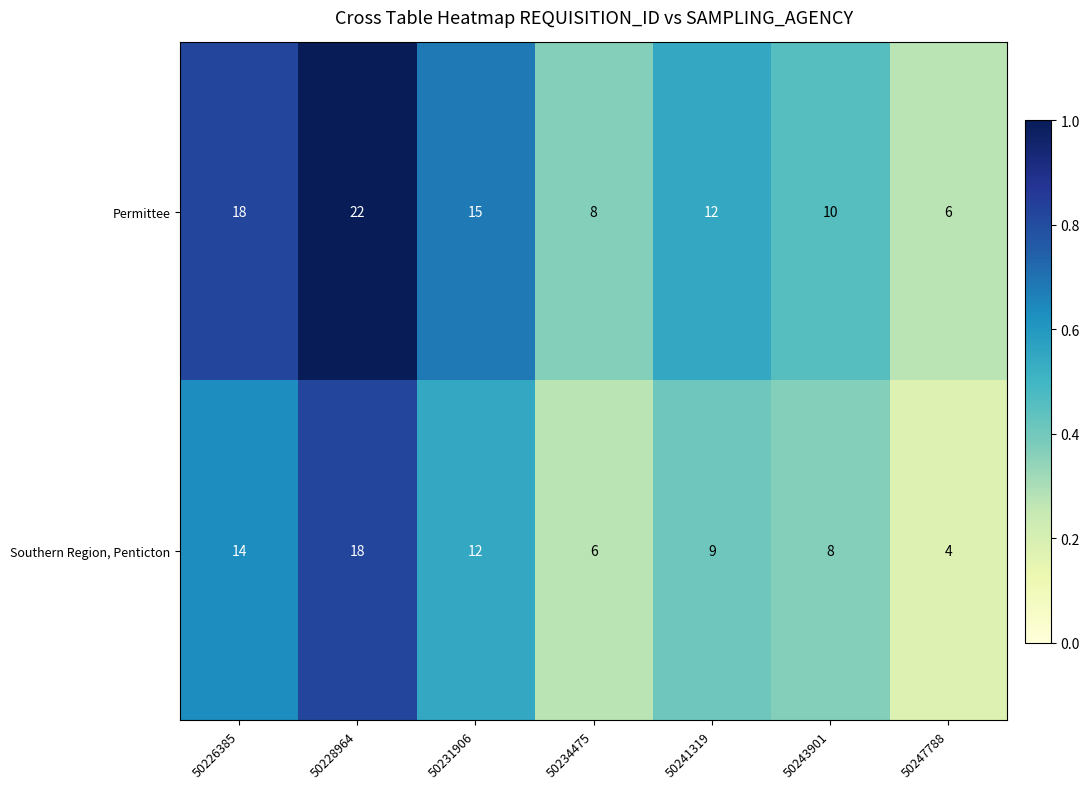

Count the number of data series in this chart.

2